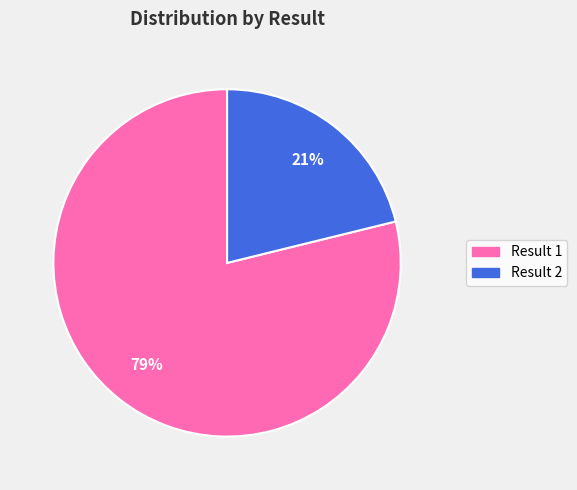

How many slices are in this pie chart?

2